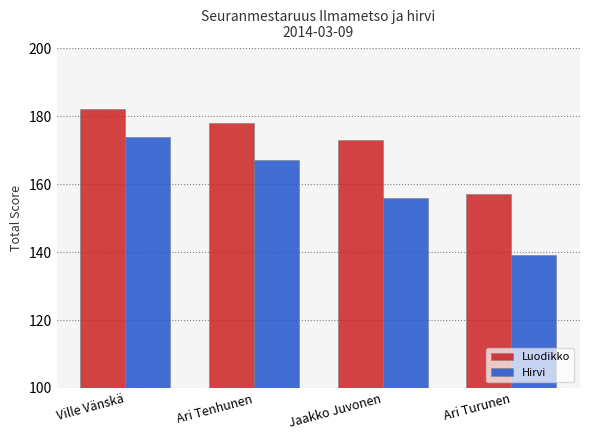

Which series has the widest spread of values?

Hirvi